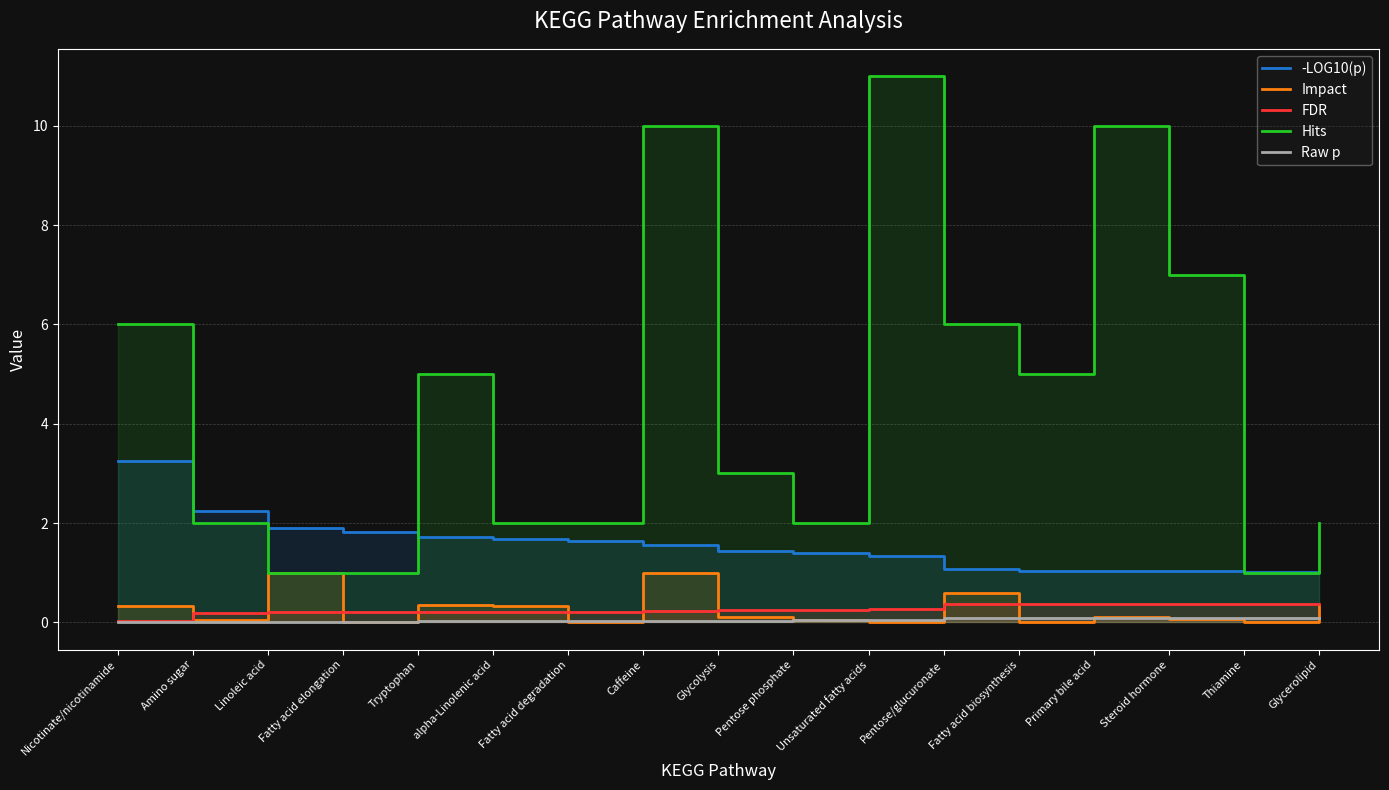

Where is FDR nearest to the value 0?

Nicotinate/nicotinamide